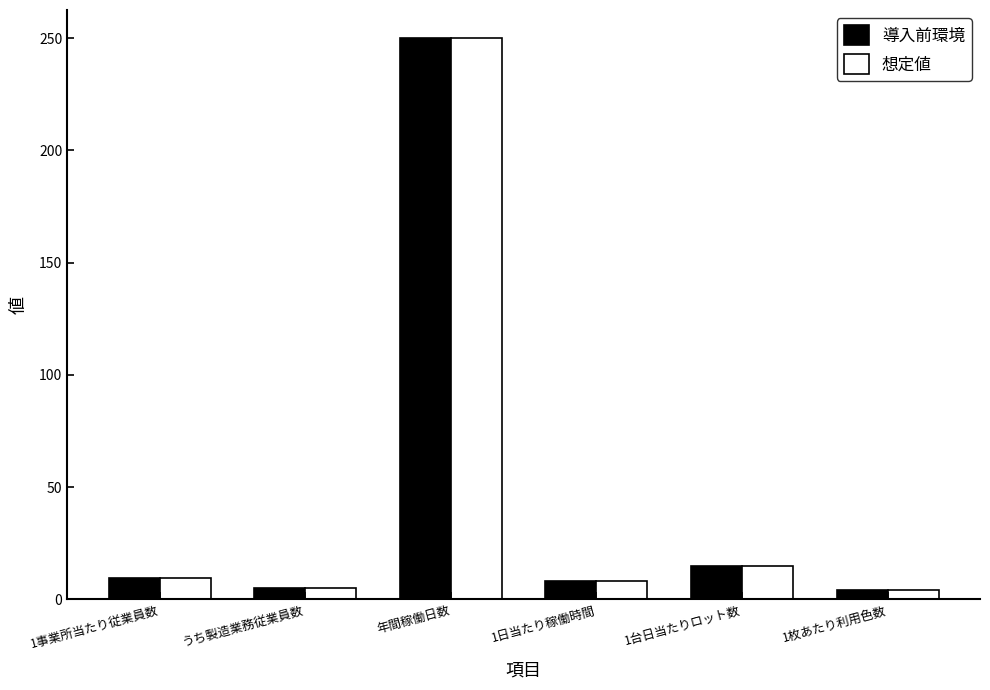

At which category is the sum across all series the highest?

年間稼働日数